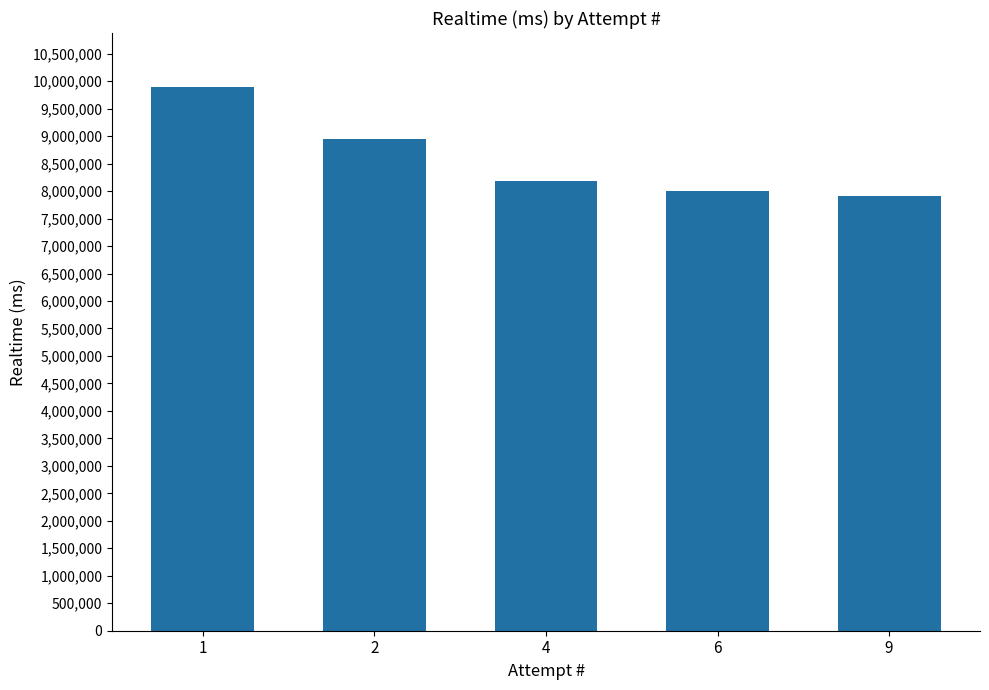

Is it true that the value at 9 is 1703251?

False